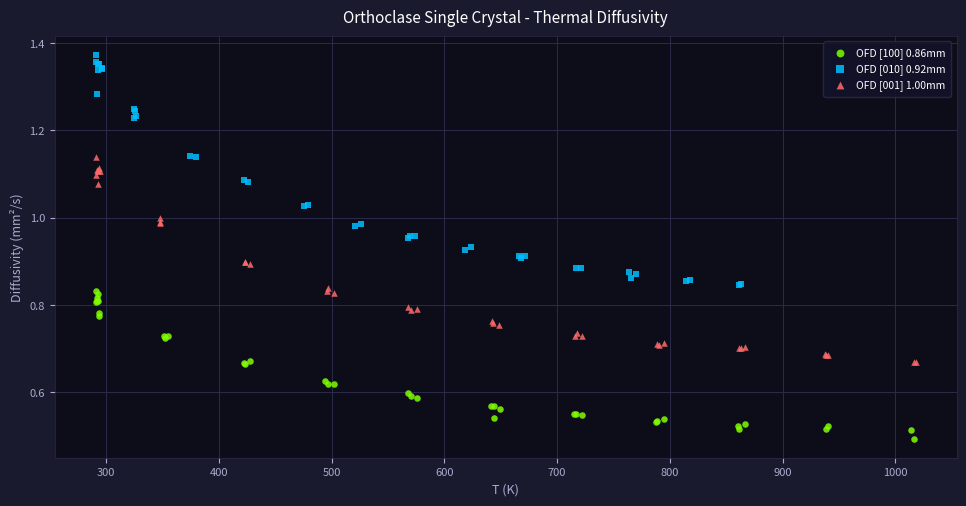

Which series reaches the maximum Y coordinate?

OFD [010] 0.92mm